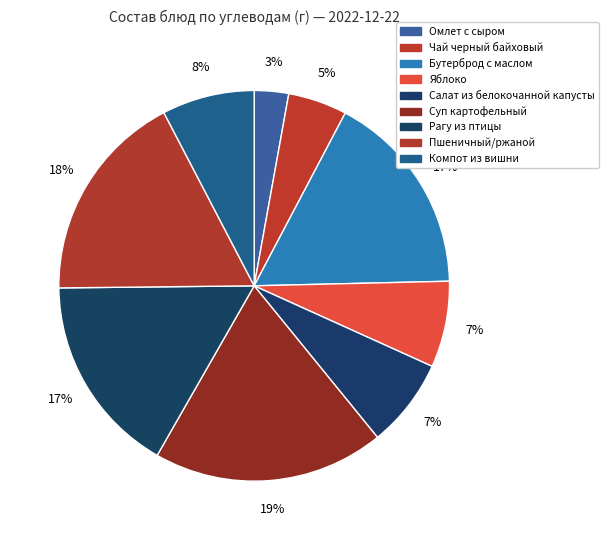

How many slices are in this pie chart?

9